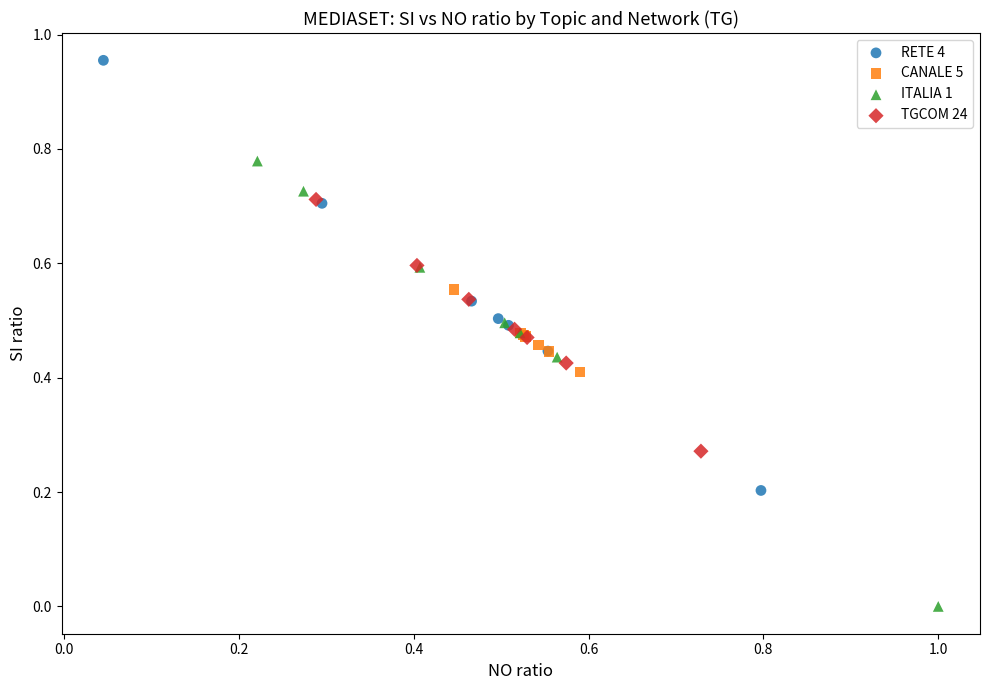

Which series contains the lowest Y value?

ITALIA 1